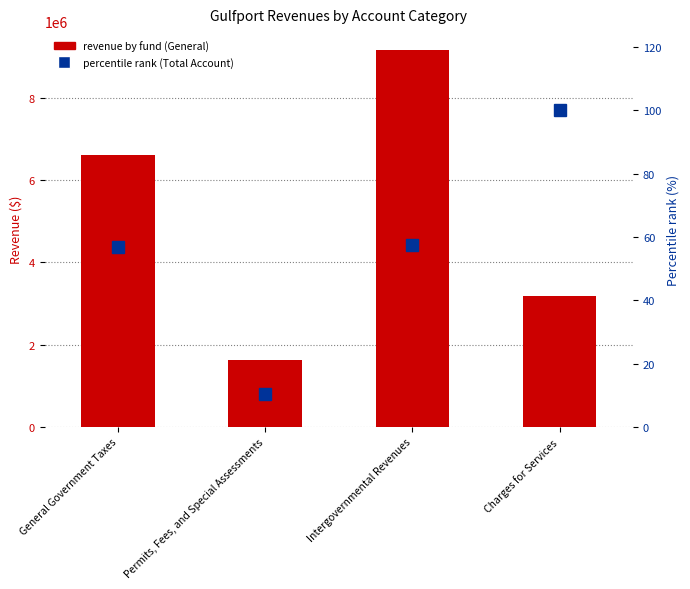

Which category has the highest value in the revenue by fund (General) series?

Intergovernmental Revenues